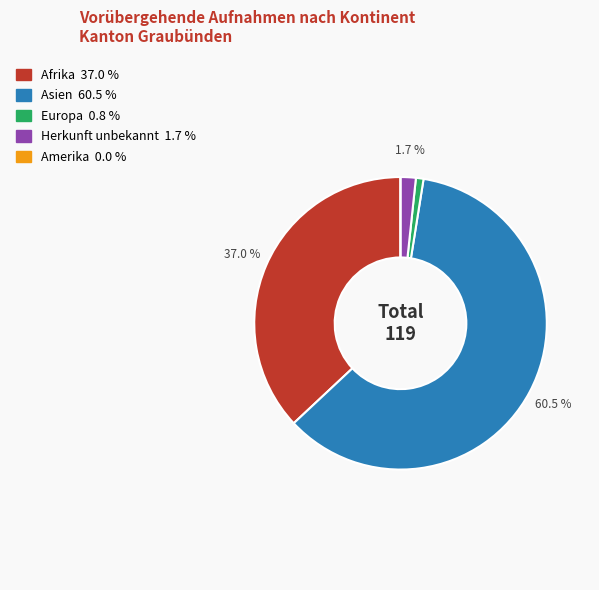

Which category accounts for the majority?

Asien